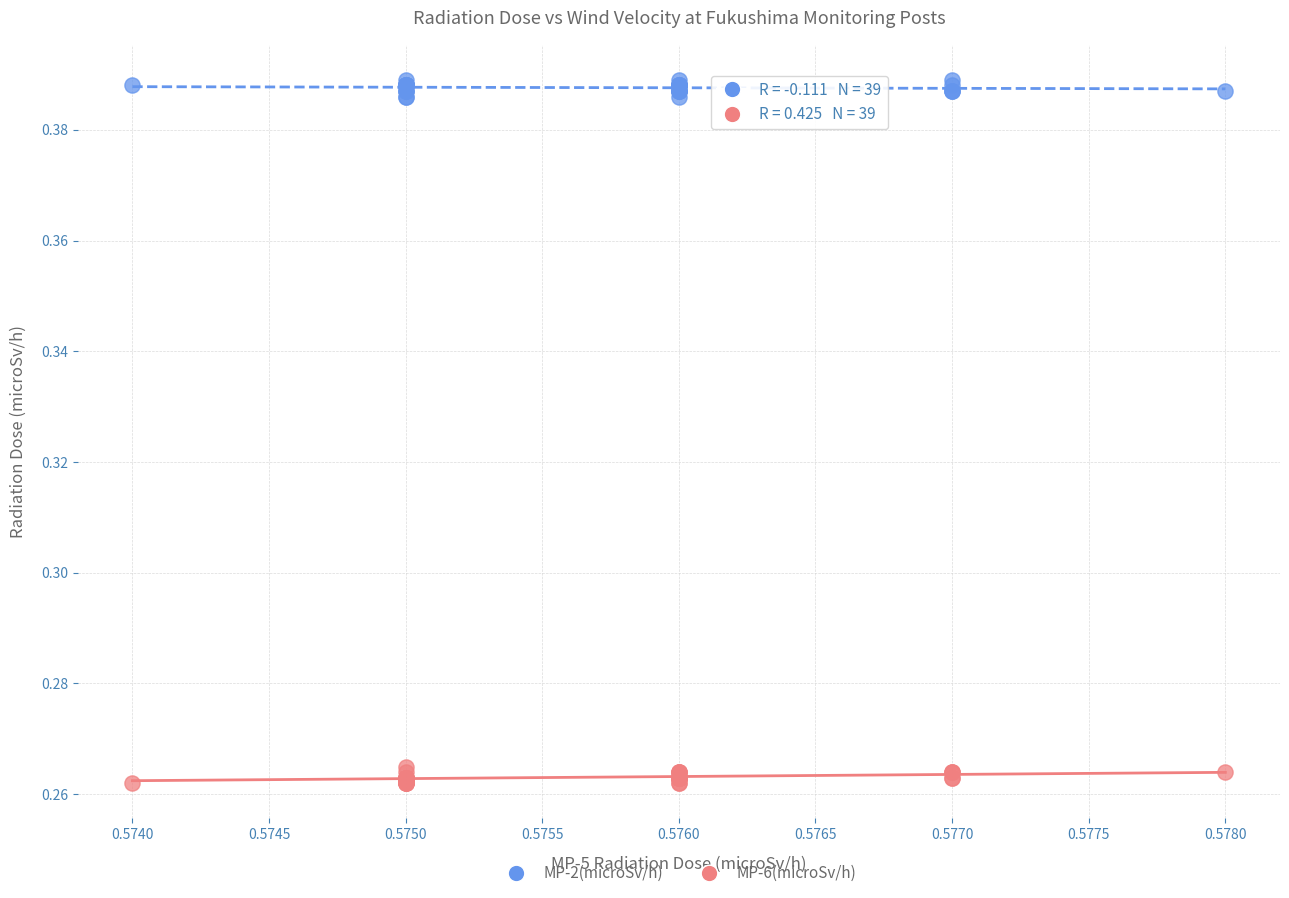

Which series reaches the minimum Y coordinate?

MP-6(microSv/h)